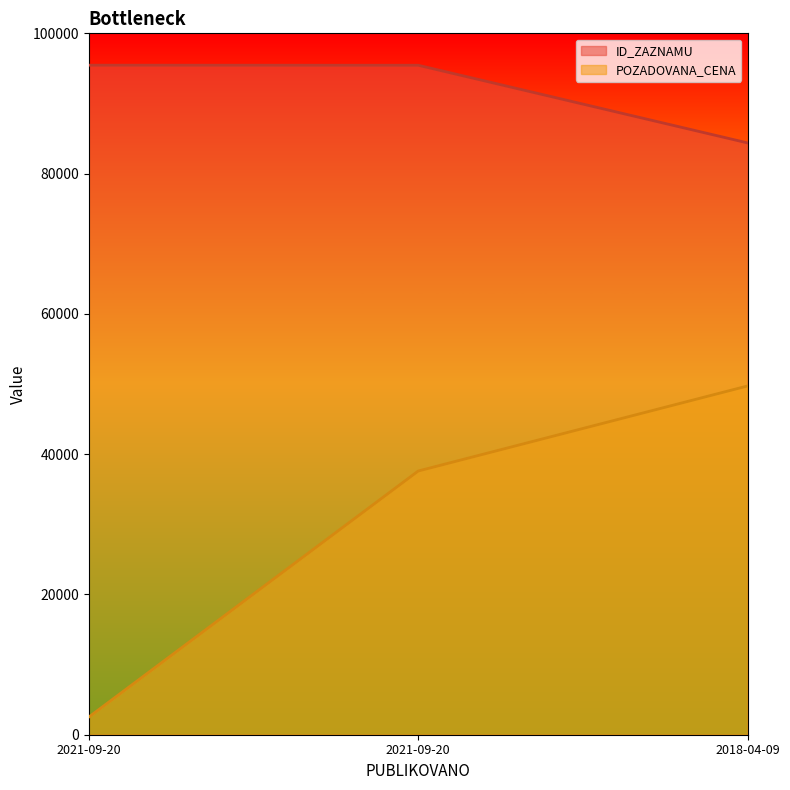

Which series has the largest range (max minus min)?

POZADOVANA_CENA